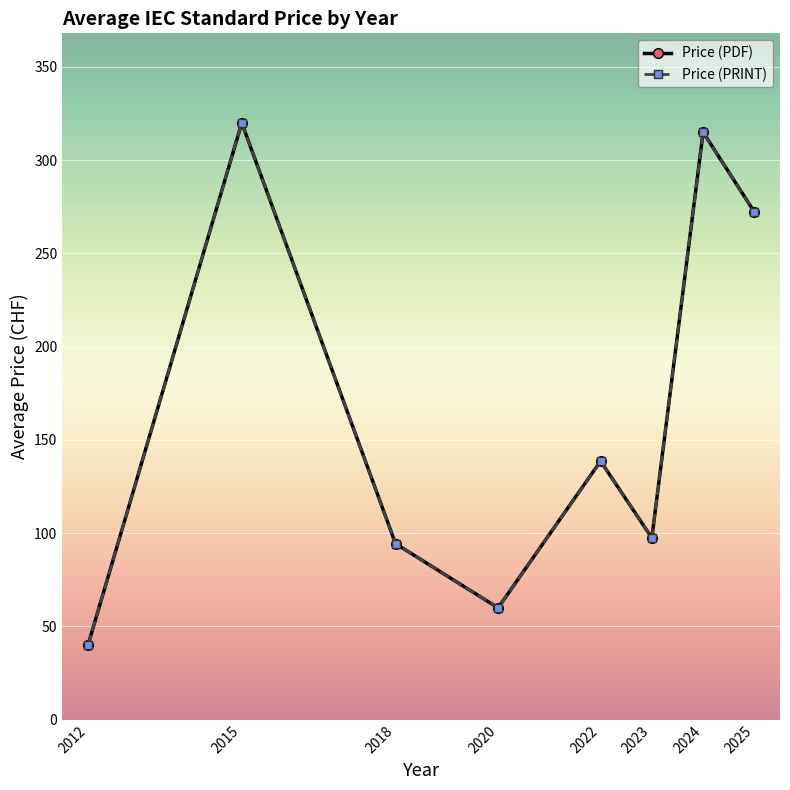

What is the smallest value displayed?

40.0